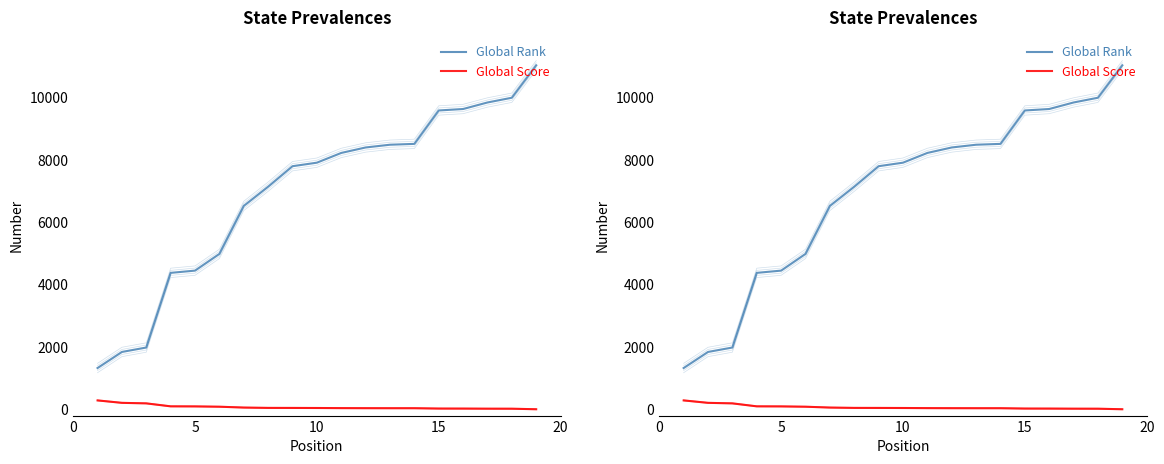

The value of Global Rank at 10 is 5029. True or false?

False